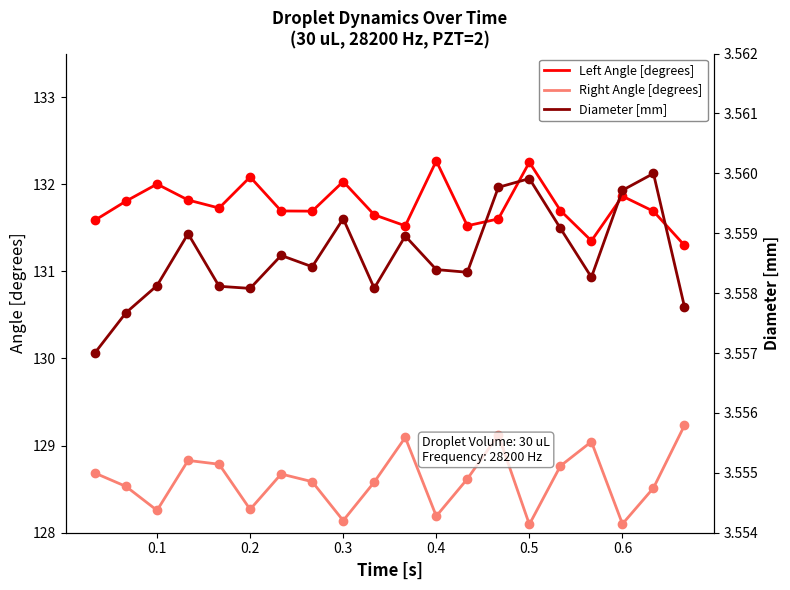

The Right Angle [degrees] series shows 34.8 at 0.4. True or false?

False